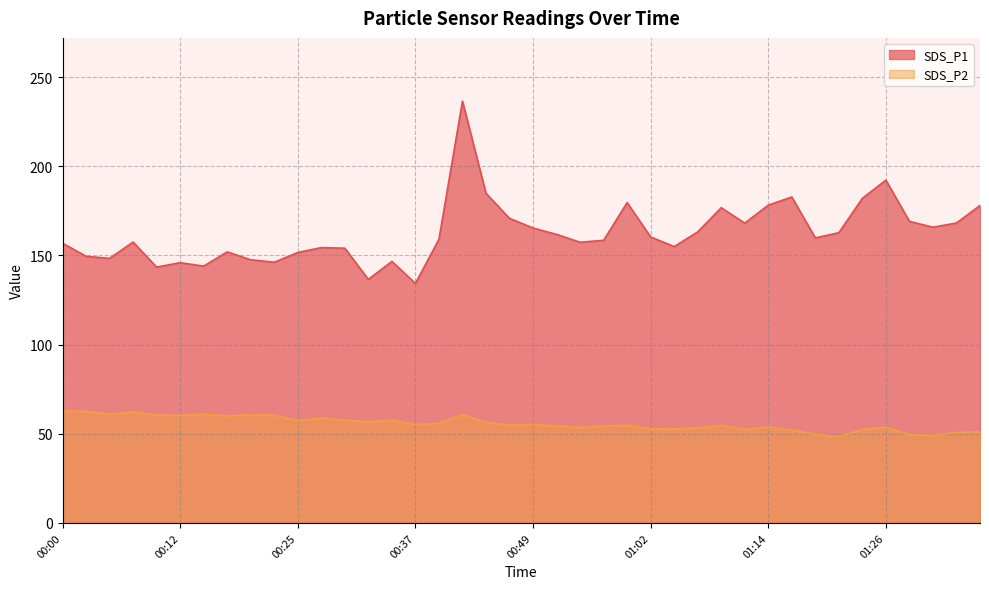

What is the total value across all series at 01:19?

209.4